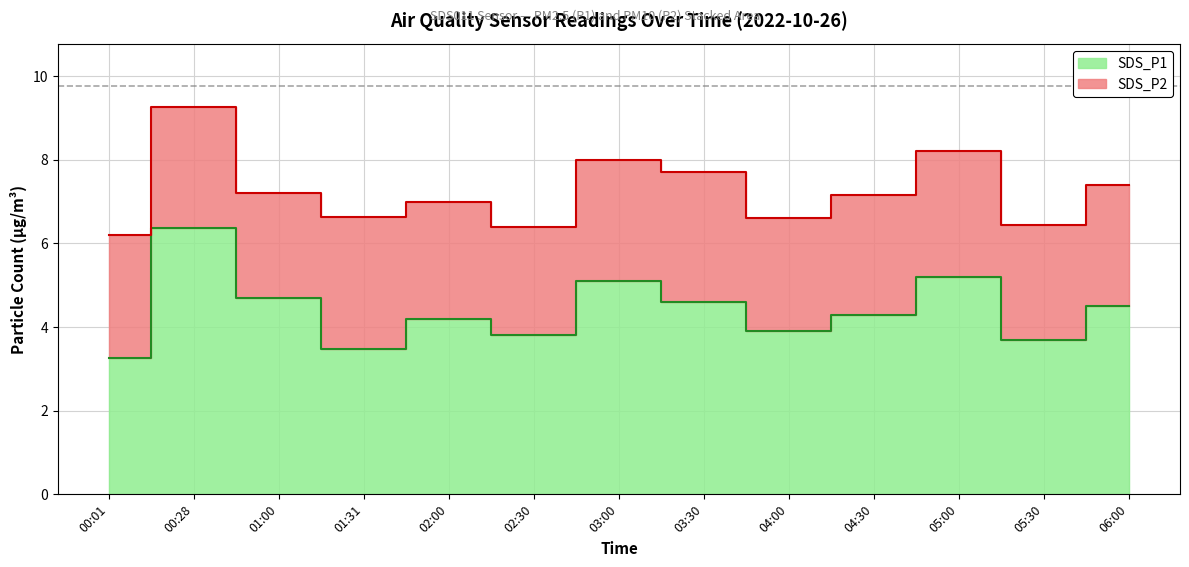

How many values exceed 4?

8